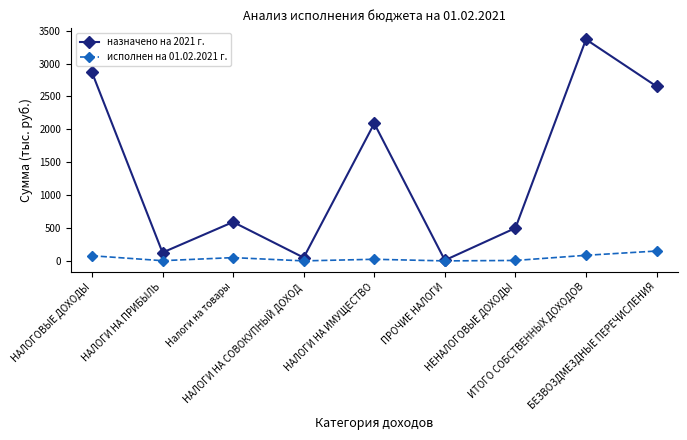

At which category is the sum across all series the highest?

ИТОГО СОБСТВЕННЫХ ДОХОДОВ